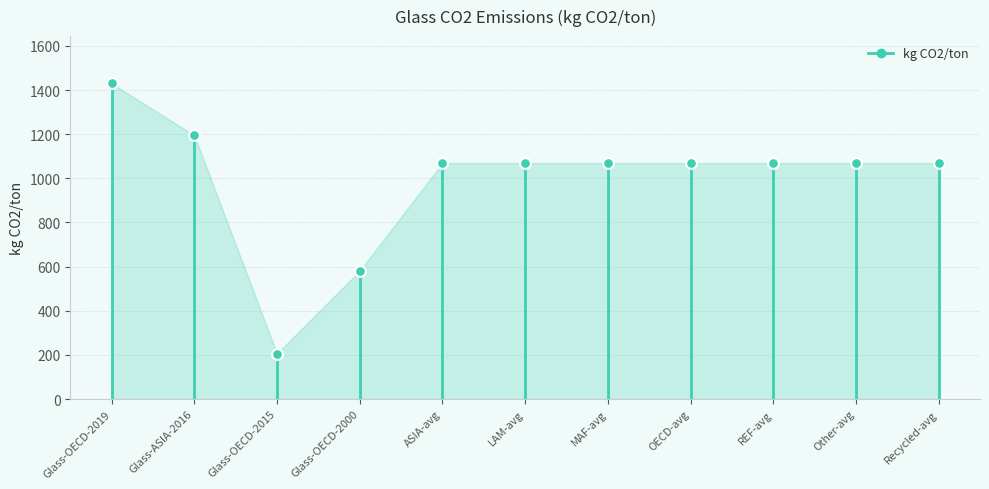

What is the average Y value?

990